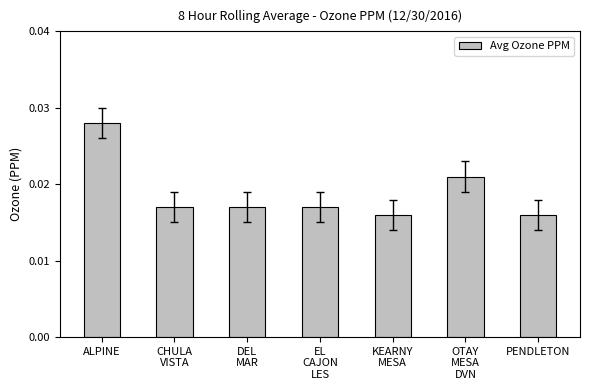

Count the values in the range 0 to 1.

7